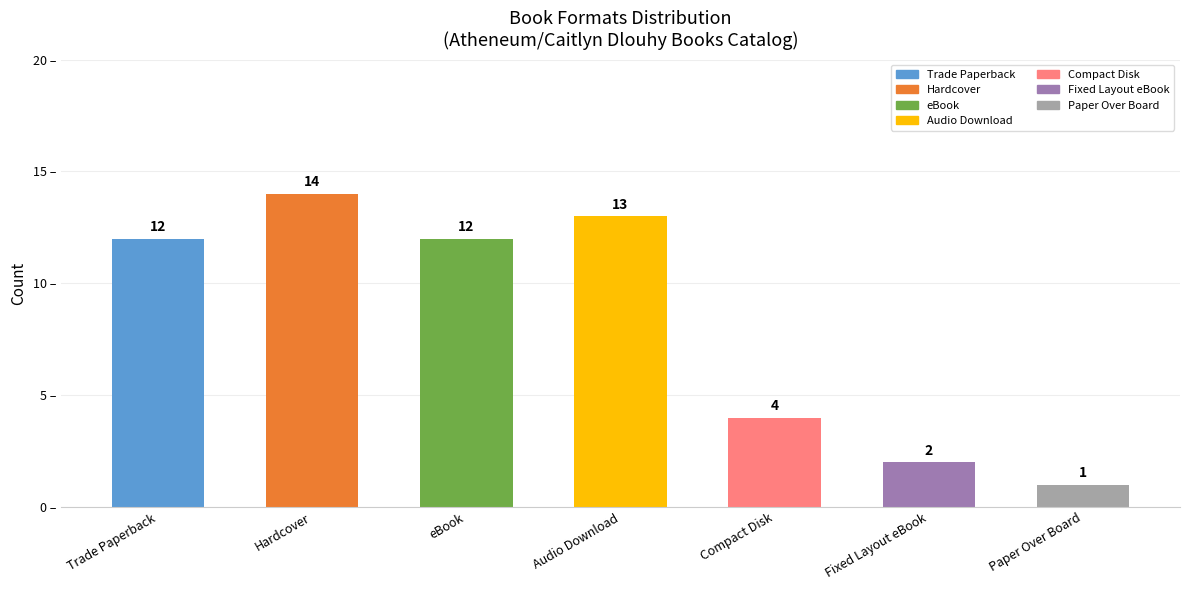

The value at Trade Paperback is 6. True or false?

False